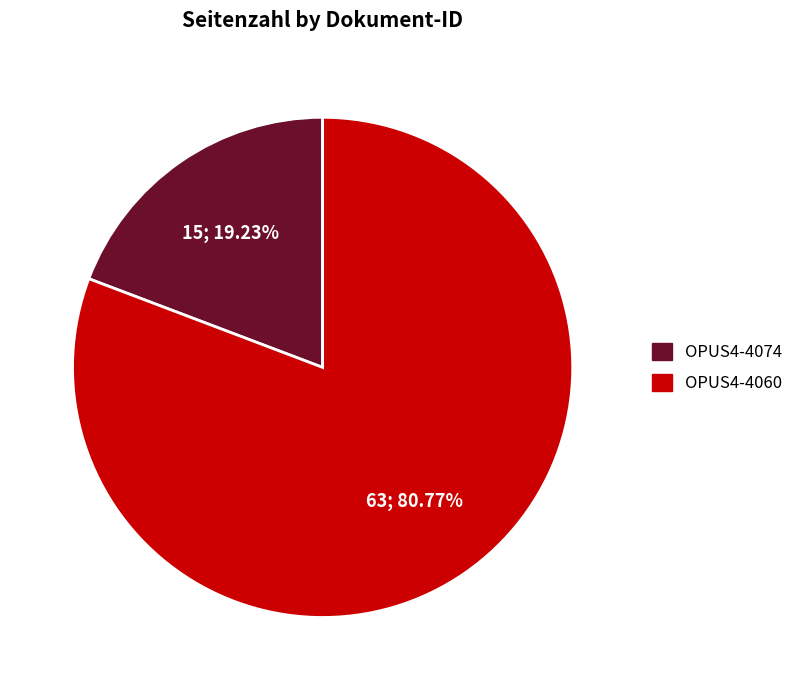

To the nearest percent, what is the difference between the OPUS4-4074 and OPUS4-4060 slice percentages?

62%